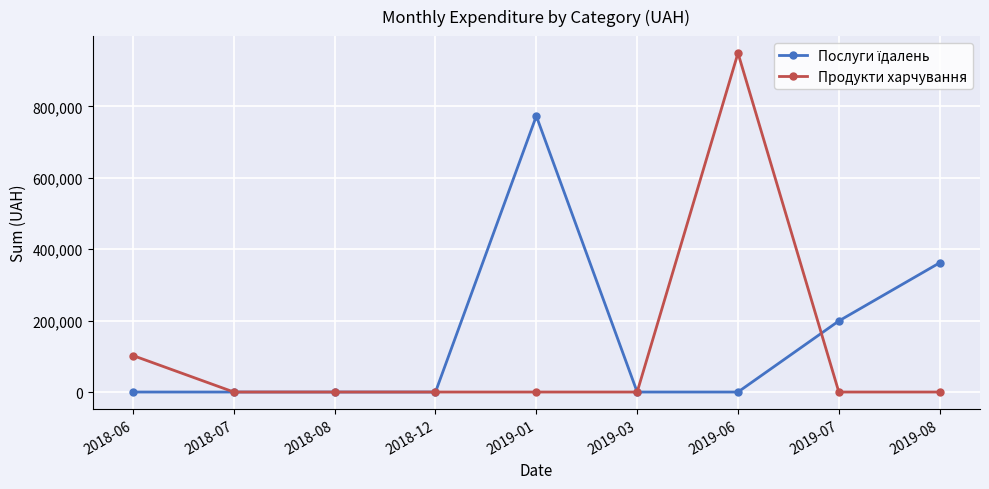

At which category is the sum across all series the highest?

2019-06